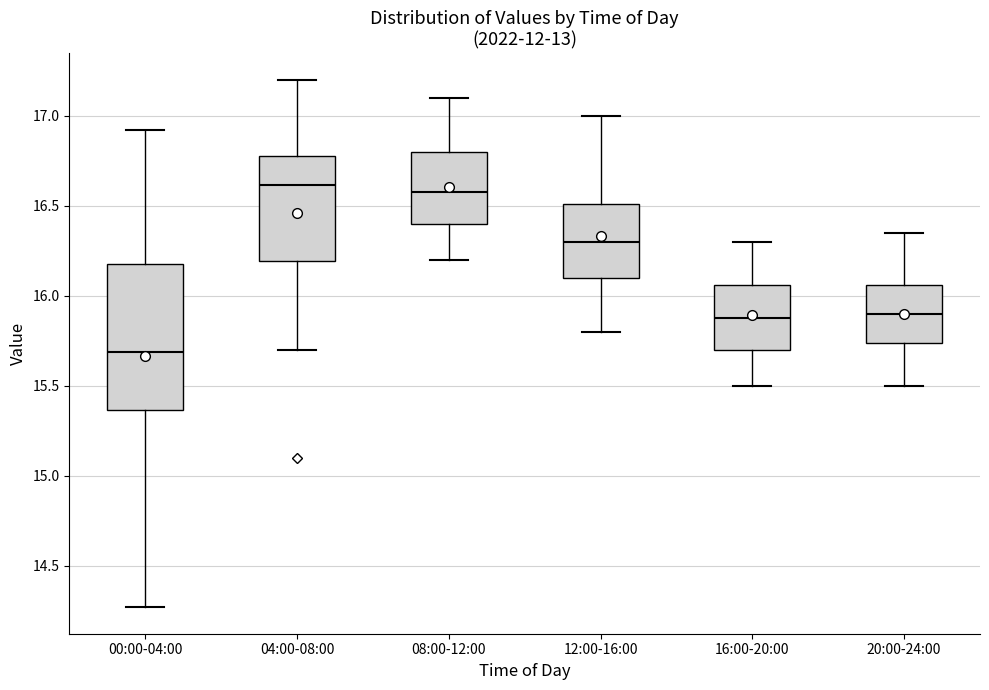

Reading left to right, transcribe this box plot: for each box, give where its median line is, the range the box spans, and where its two whiskers end, as read against the y-axis. The values are not printed on the chart, so give them approximately, as read against the axis.

00:00-04:00: median 15.70, box 15.35 to 16.20, whiskers 14.25 to 16.90
04:00-08:00: median 16.60, box 16.20 to 16.80, whiskers 15.70 to 17.20
08:00-12:00: median 16.60, box 16.40 to 16.80, whiskers 16.20 to 17.10
12:00-16:00: median 16.30, box 16.10 to 16.50, whiskers 15.80 to 17.00
16:00-20:00: median 15.90, box 15.70 to 16.05, whiskers 15.50 to 16.30
20:00-24:00: median 15.90, box 15.75 to 16.05, whiskers 15.50 to 16.35